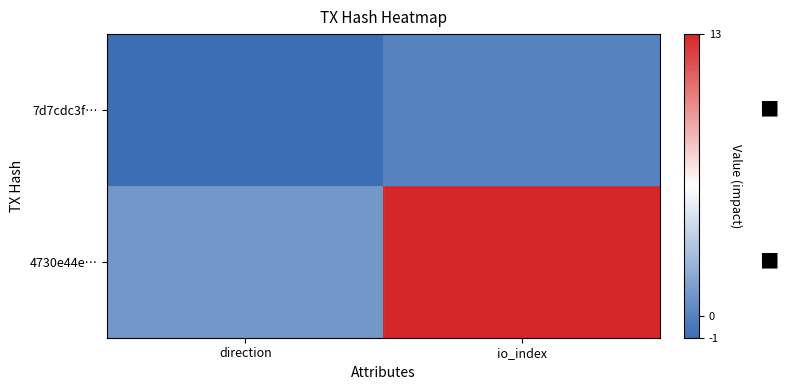

Rank the series by their average value, from lowest to highest.

7d7cdc3f…, 4730e44e…